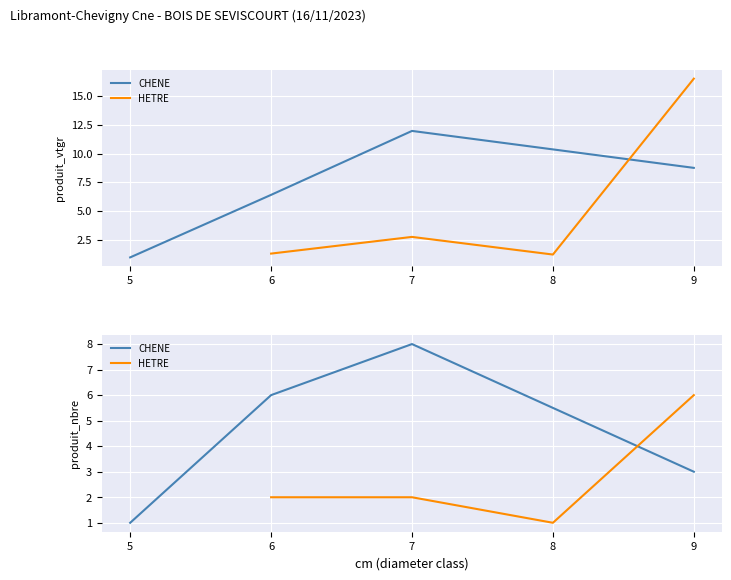

Is it true that HETRE equals 1 at 6?

False